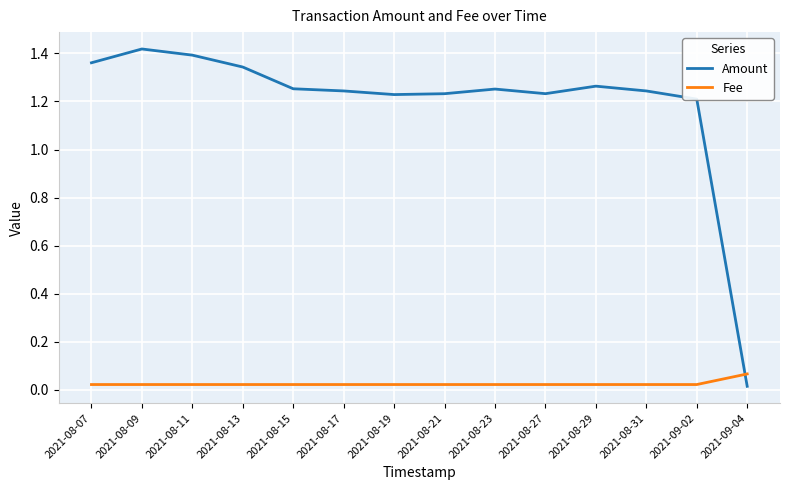

At which label does Amount first exceed 1?

2021-08-07